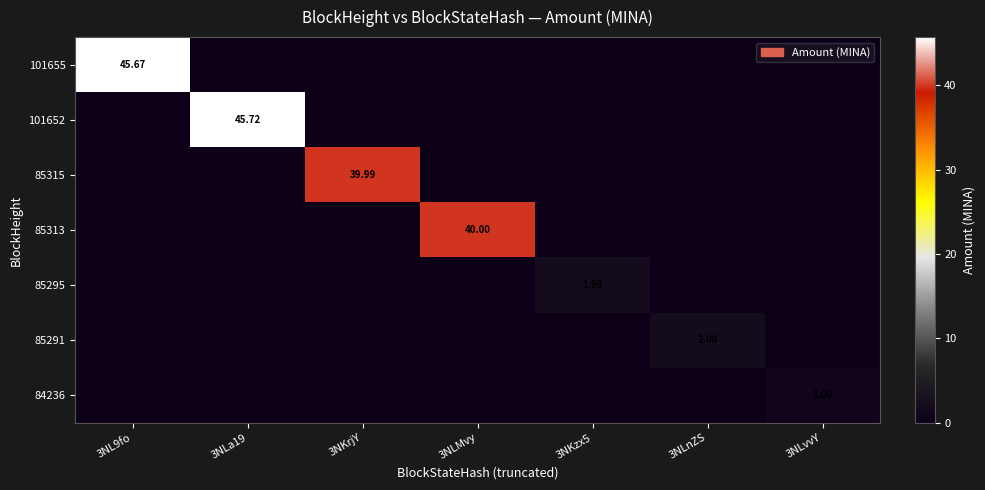

Count the number of data series in this chart.

7